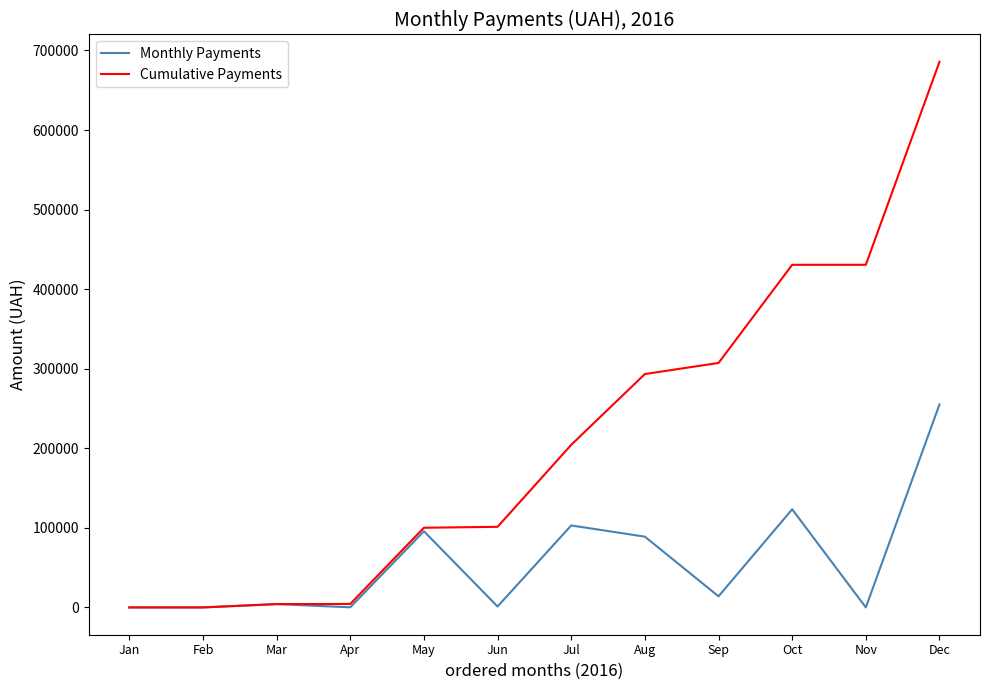

What is the difference between the maximum and second lowest values in the Cumulative Payments series?

685783.2